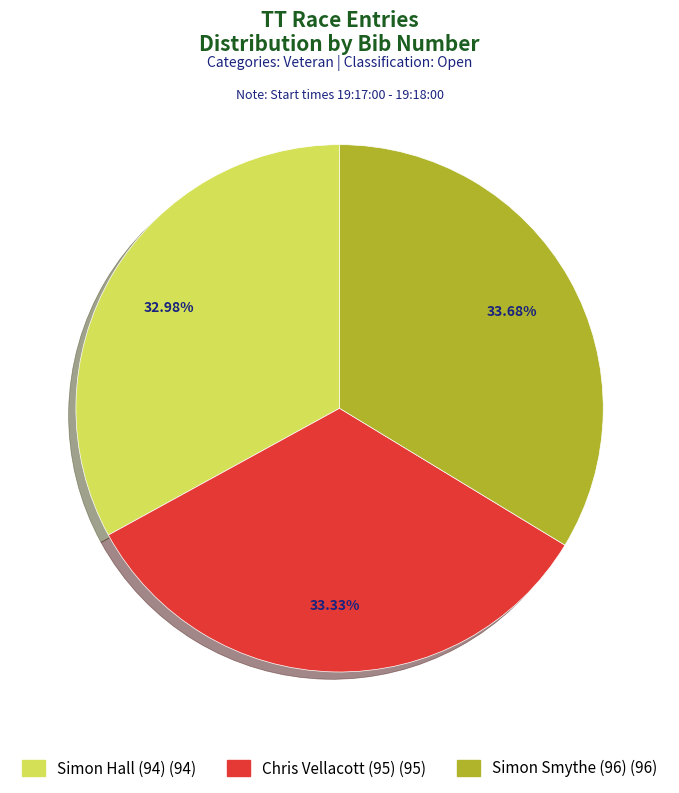

What is the ratio of the value at Simon Hall (94) (94) to the value at Chris Vellacott (95) (95)?

1.0